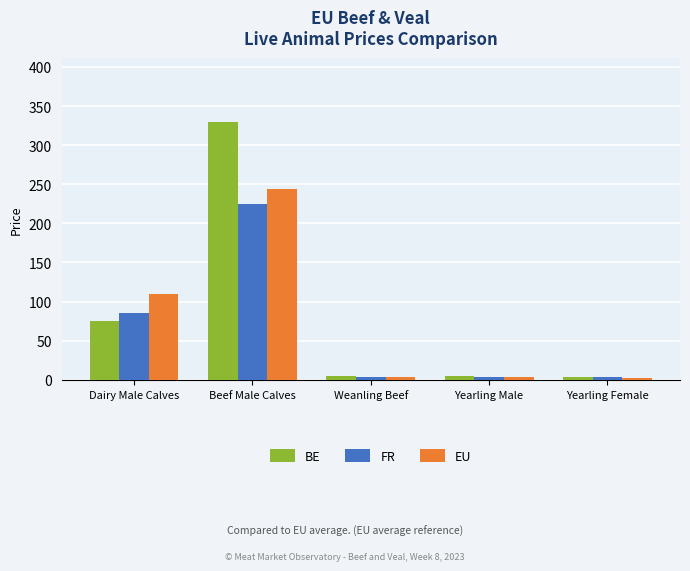

What is the difference between the second highest and minimum values in the BE series?

71.9